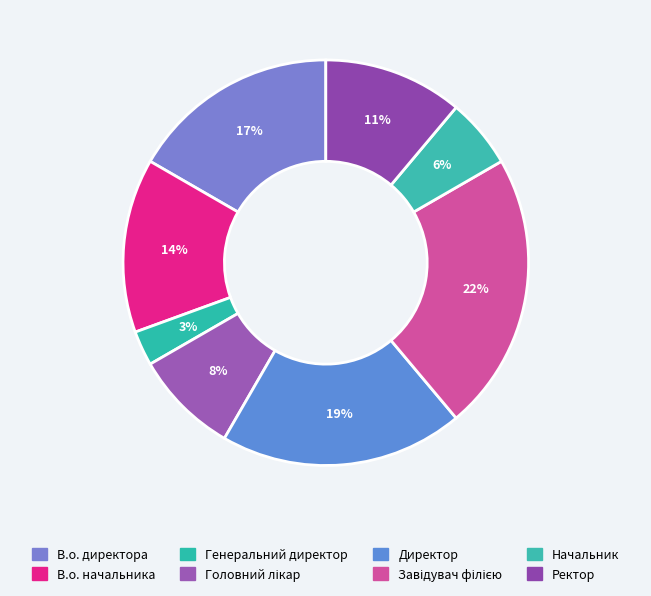

Combined, what portion of the pie is Генеральний директор and Завідувач філією?

25.0%